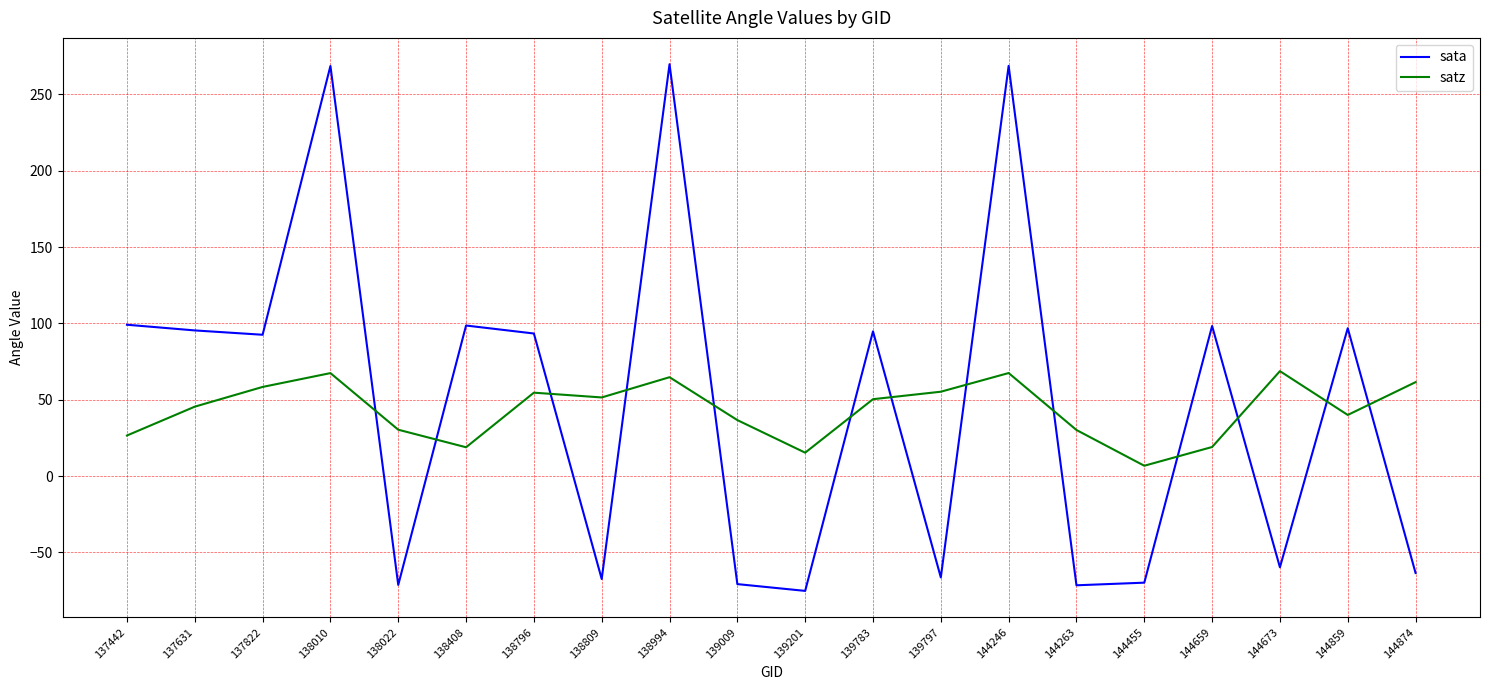

What is the difference between the satz values at 144859 and 138809?

11.5